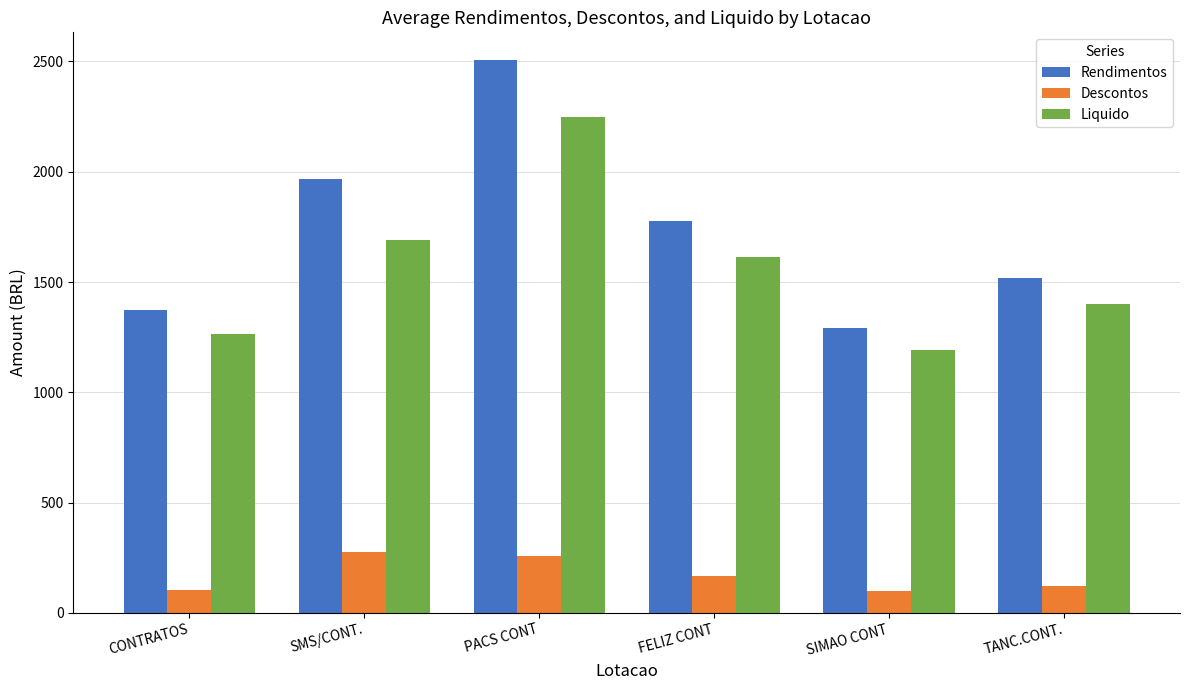

Rank the categories by Liquido value from highest to lowest.

PACS CONT, SMS/CONT., FELIZ CONT, TANC.CONT., CONTRATOS, SIMAO CONT